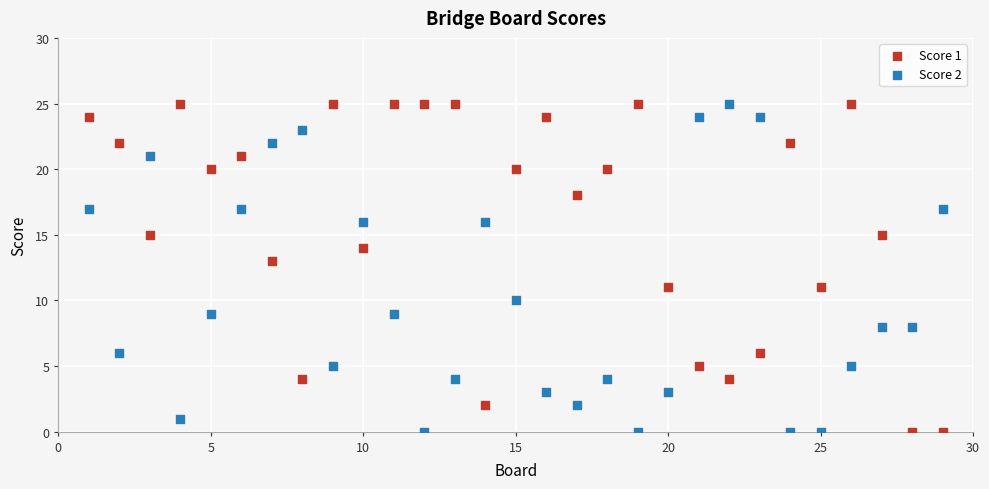

Across all data points, what is the range of X values (max minus min)?

28